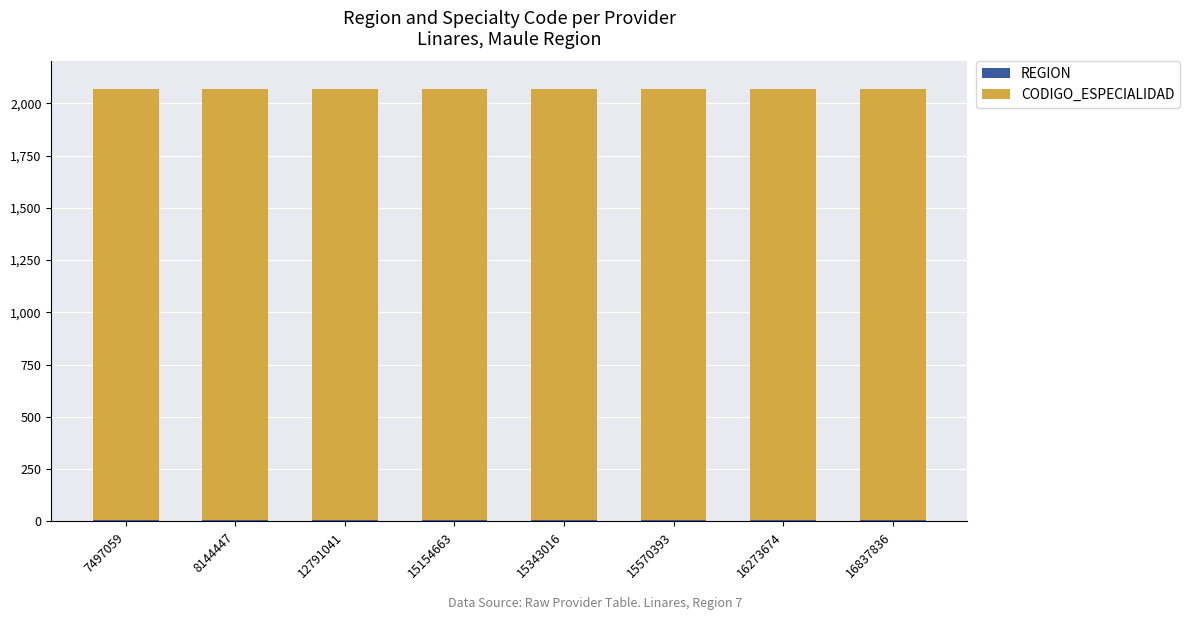

How many bars are there in total?

8